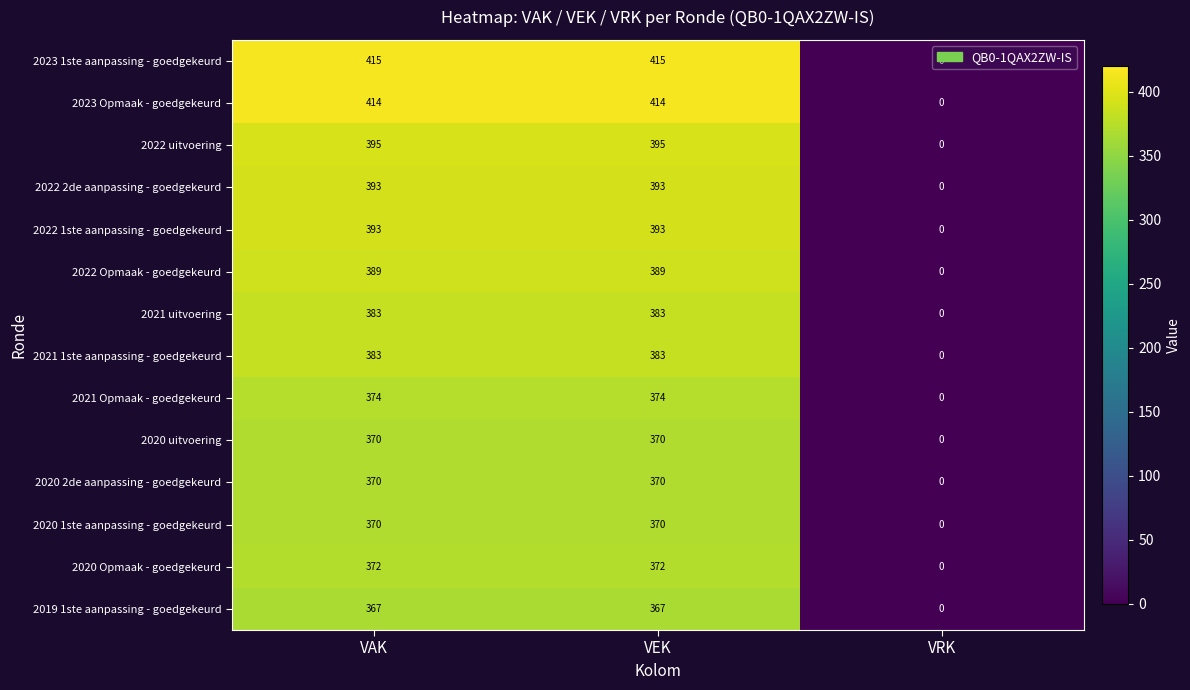

What is the average value of the 2022 1ste aanpassing - goedgekeurd series?

262